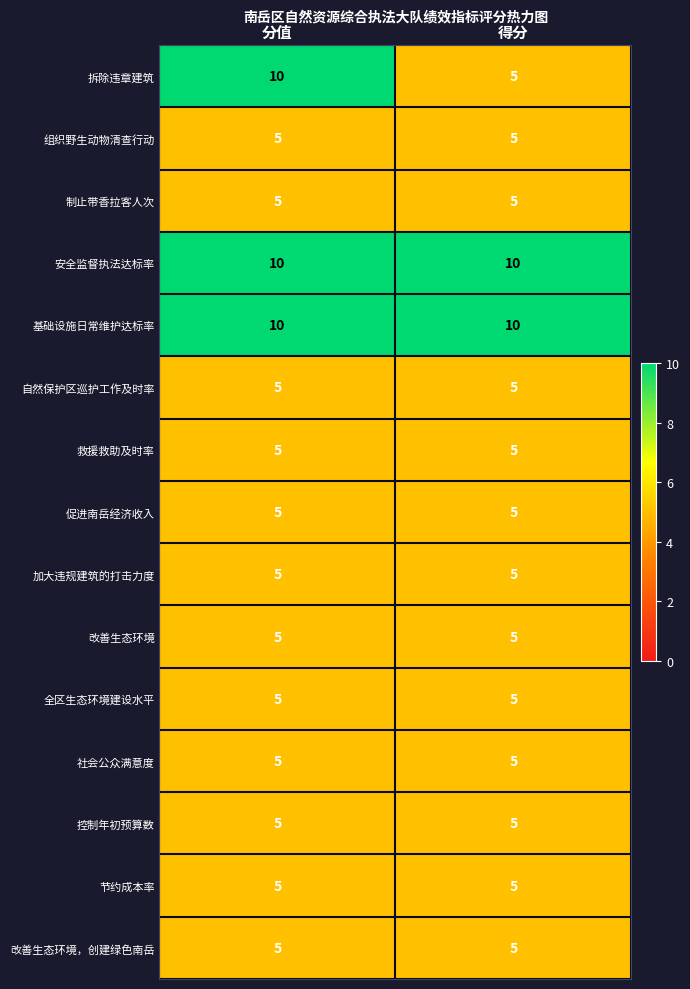

Count the number of data series in this chart.

15